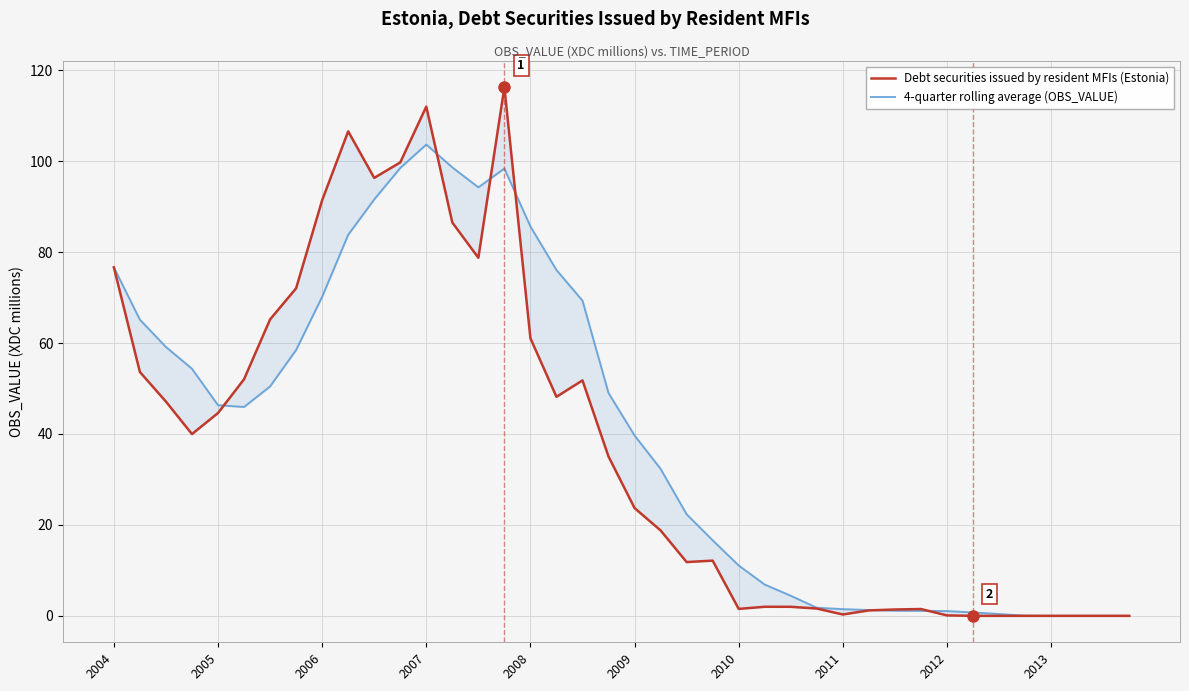

How many interior local peaks does the 4-quarter rolling average (OBS_VALUE) series have?

2